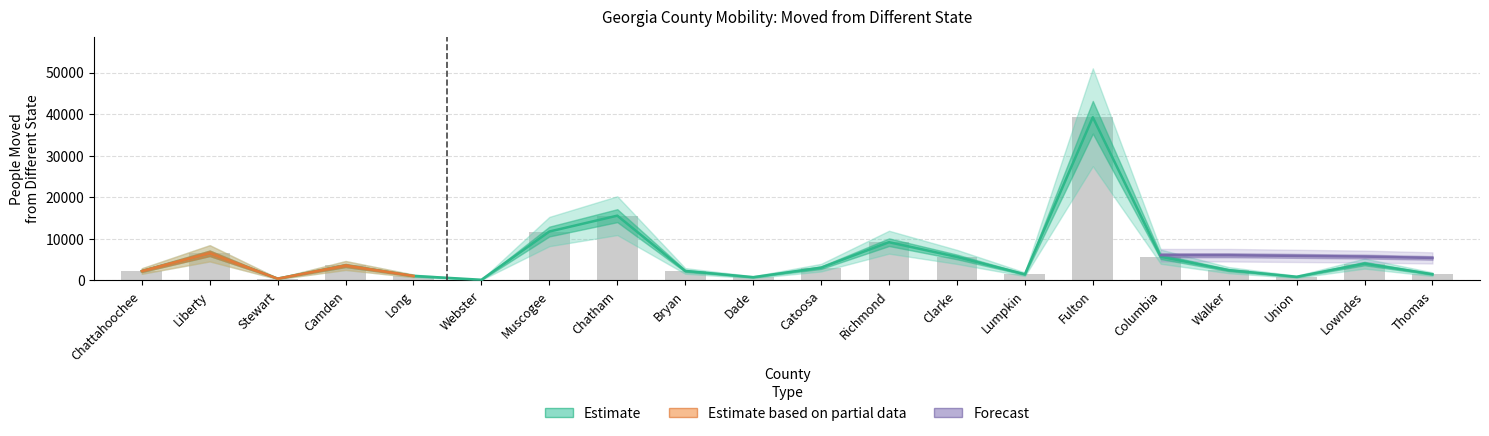

List the labels in order of value, largest first.

Fulton, Chatham, Muscogee, Richmond, Liberty, Columbia, Clarke, Lowndes, Camden, Catoosa, Walker, Bryan, Chattahoochee, Thomas, Lumpkin, Long, Union, Dade, Stewart, Webster